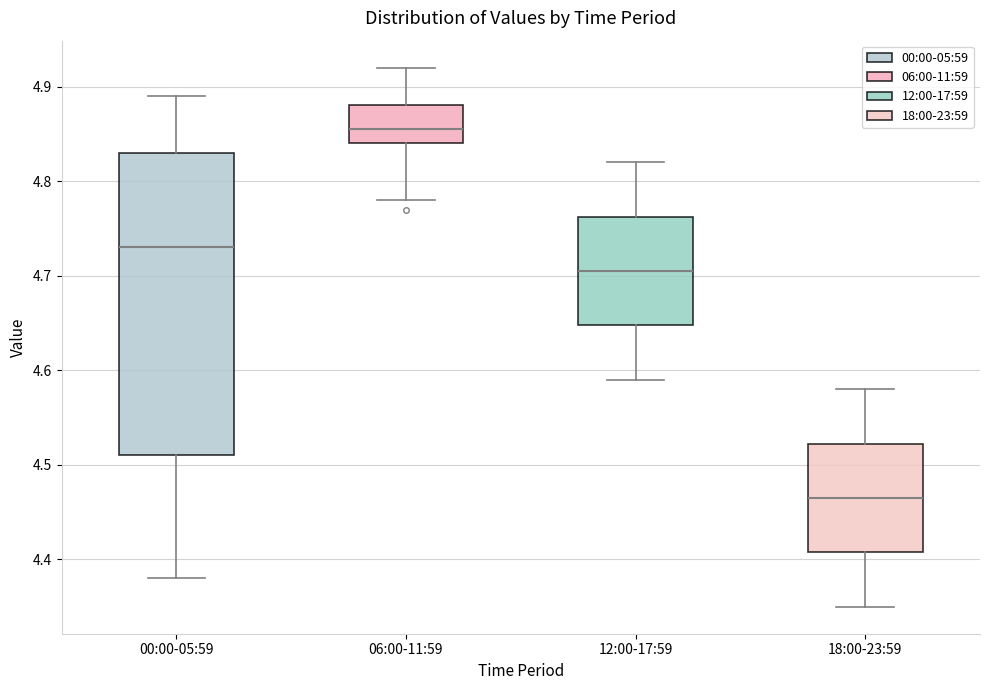

Which box is the tallest, from its lower edge to its upper edge?

00:00-05:59